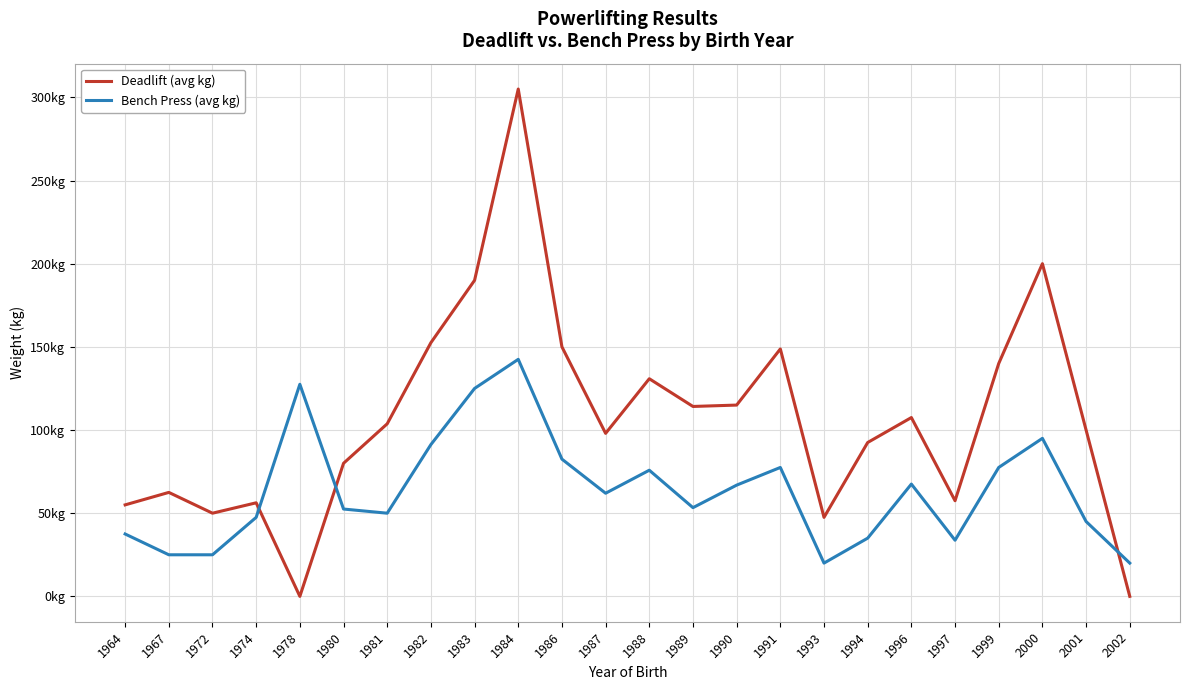

What is the difference between the highest and lowest values at 1981?

53.8